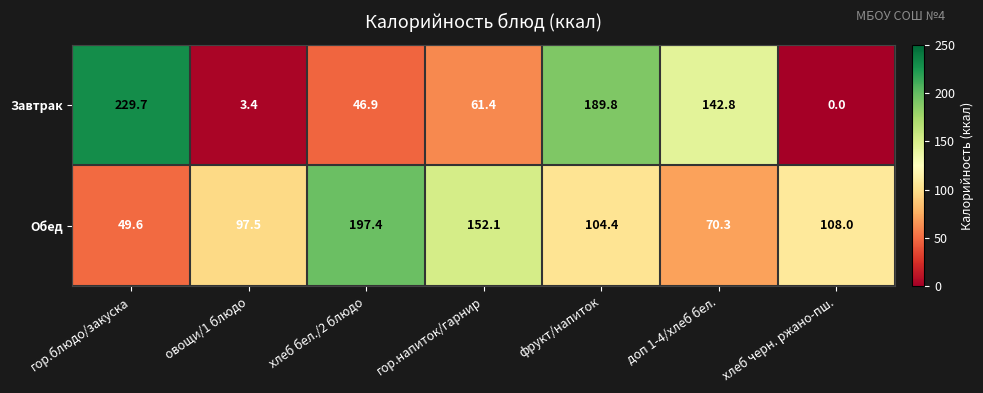

What is the difference between the highest and lowest values at овощи/1 блюдо?

94.1